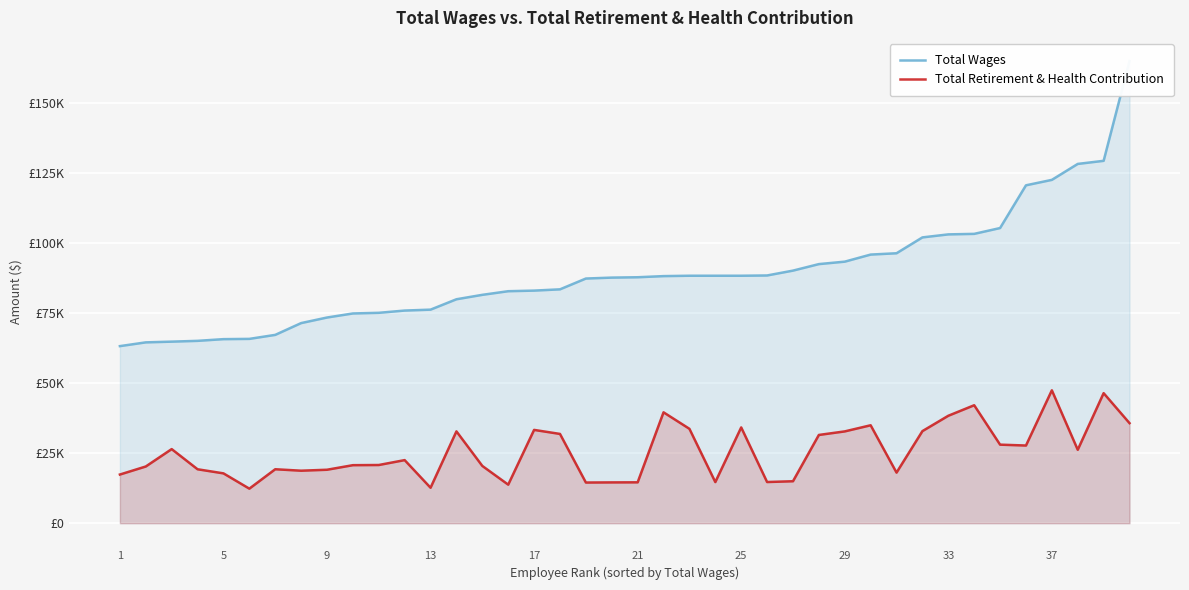

True or false: Total Wages and Total Retirement & Health Contribution intersect in this chart.

False